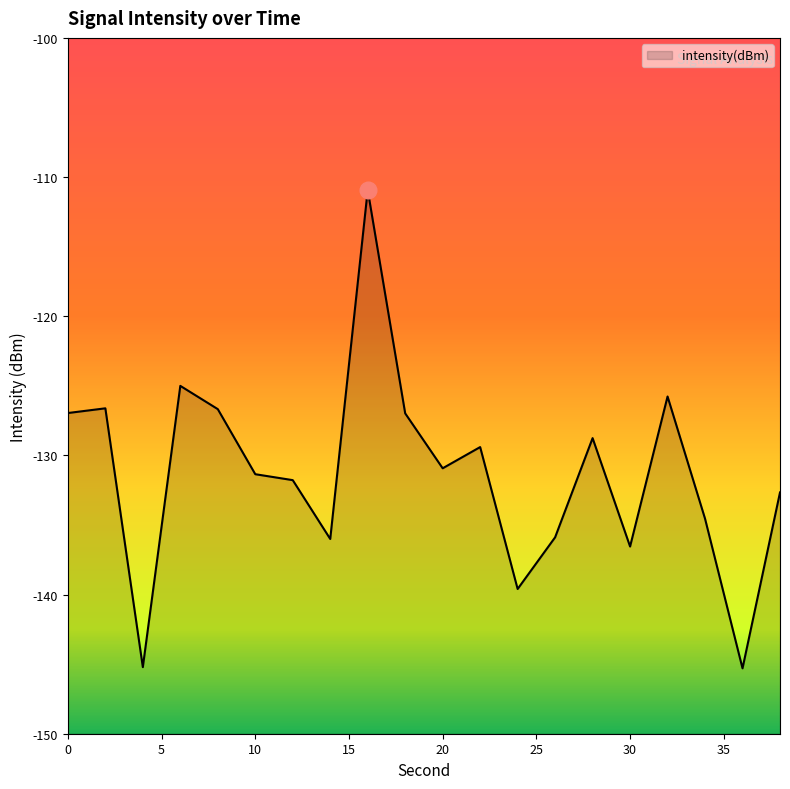

Rank the categories by value from lowest to highest.

36, 4, 24, 30, 14, 26, 34, 38, 12, 10, 20, 22, 28, 18, 0, 8, 2, 32, 6, 16